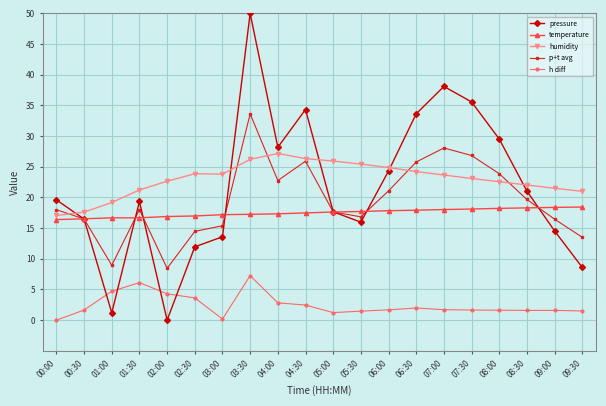

What value does the humidity series have at 02:30?

23.9